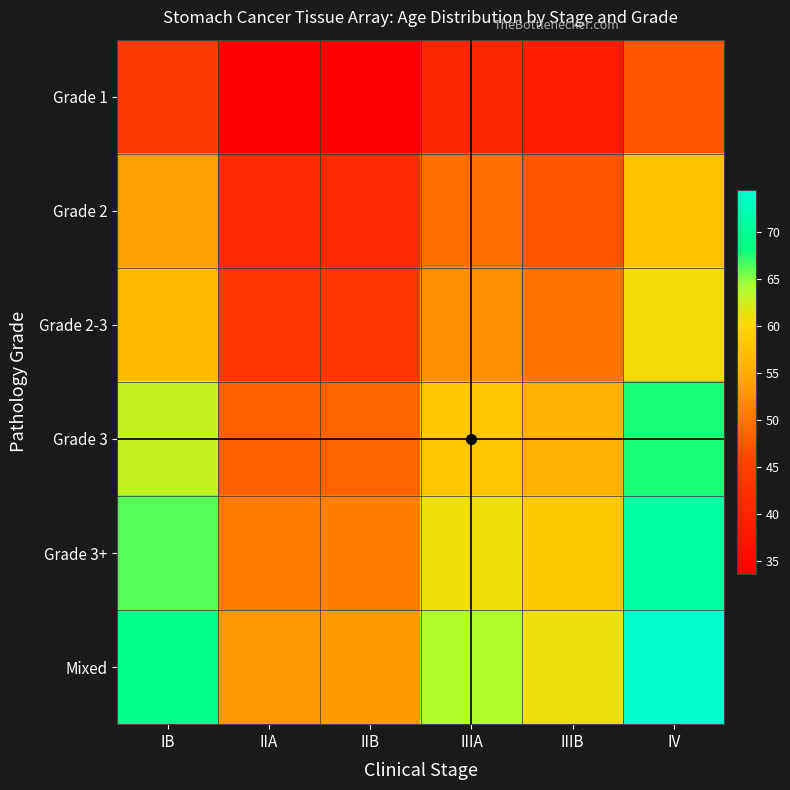

Reading left to right, transcribe all the data shown in this chart.

Grade 1: IB=44.1	IIA=33.7	IIB=33.9	IIIA=40.6	IIIB=38.9	IV=47.3
Grade 2: IB=53.6	IIA=41.0	IIB=41.1	IIIA=49.3	IIIB=47.3	IV=57.5
Grade 2-3: IB=56.7	IIA=43.4	IIB=43.5	IIIA=52.2	IIIB=50.0	IV=60.8
Grade 3: IB=63.0	IIA=48.2	IIB=48.4	IIIA=58.0	IIIB=55.6	IV=67.6
Grade 3+: IB=66.2	IIA=50.6	IIB=50.8	IIIA=60.9	IIIB=58.4	IV=71.0
Mixed: IB=69.3	IIA=53.0	IIB=53.2	IIIA=63.8	IIIB=61.2	IV=74.4